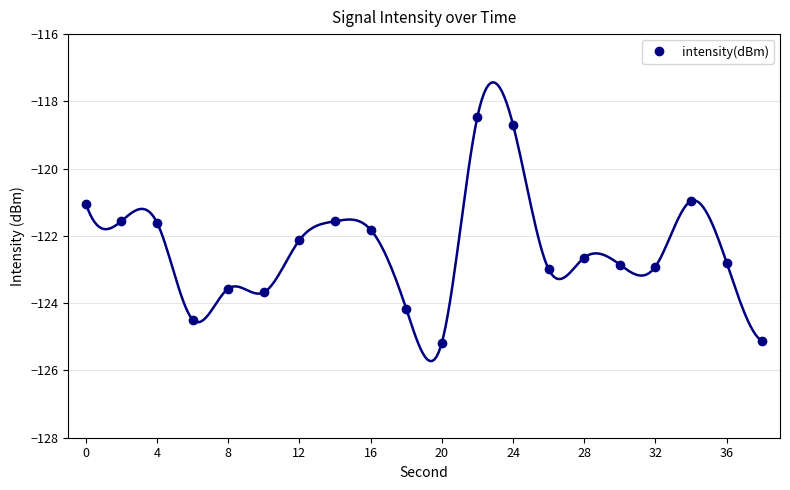

Is it true that intensity(dBm) equals -121.0 at 0?

True